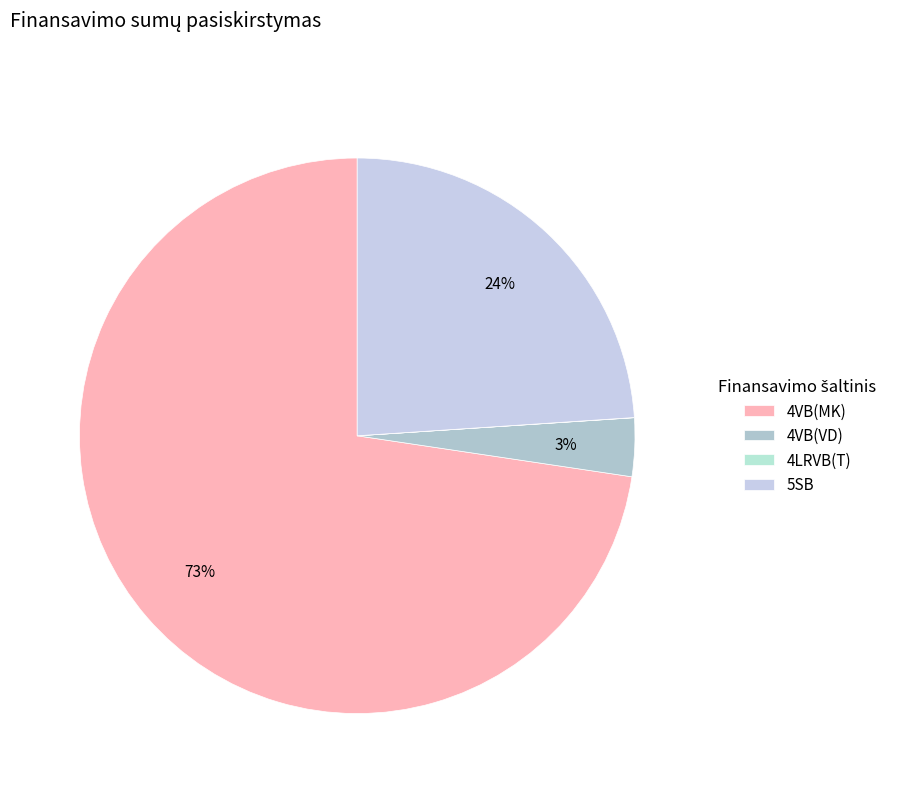

How many segments does this pie chart have?

4